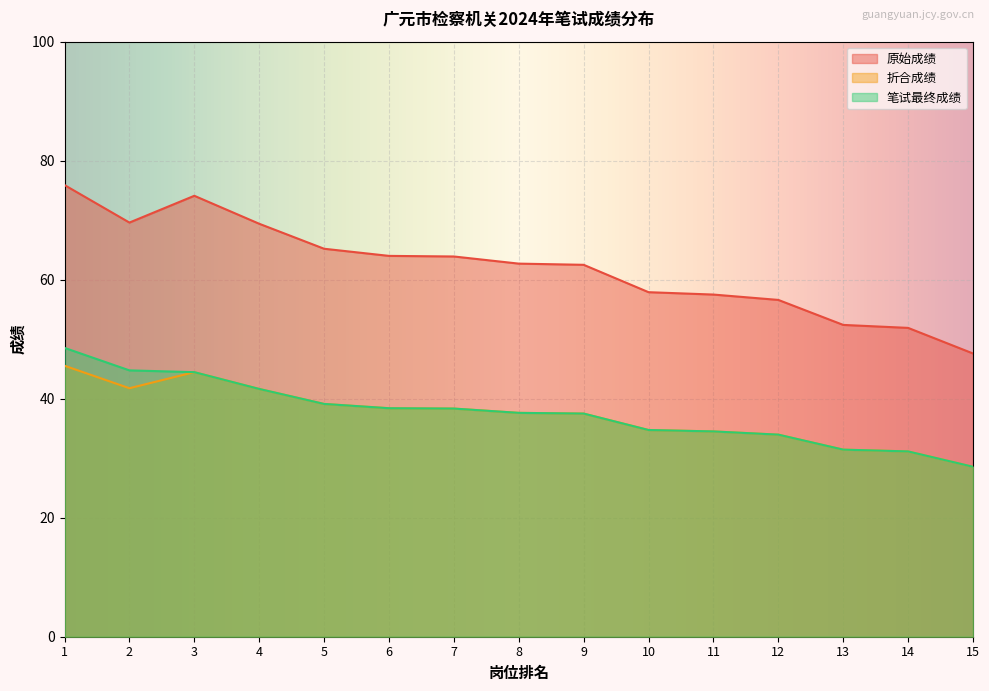

True or false: 笔试最终成绩 has more than 0 points higher than both neighbors.

False